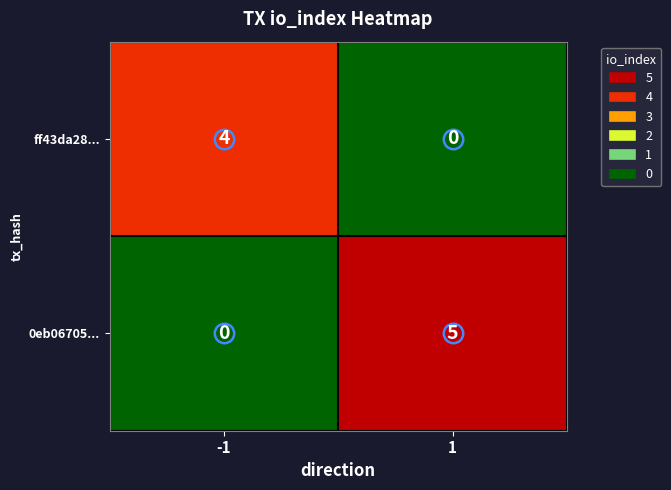

What is the maximum value for ff43da28...?

4